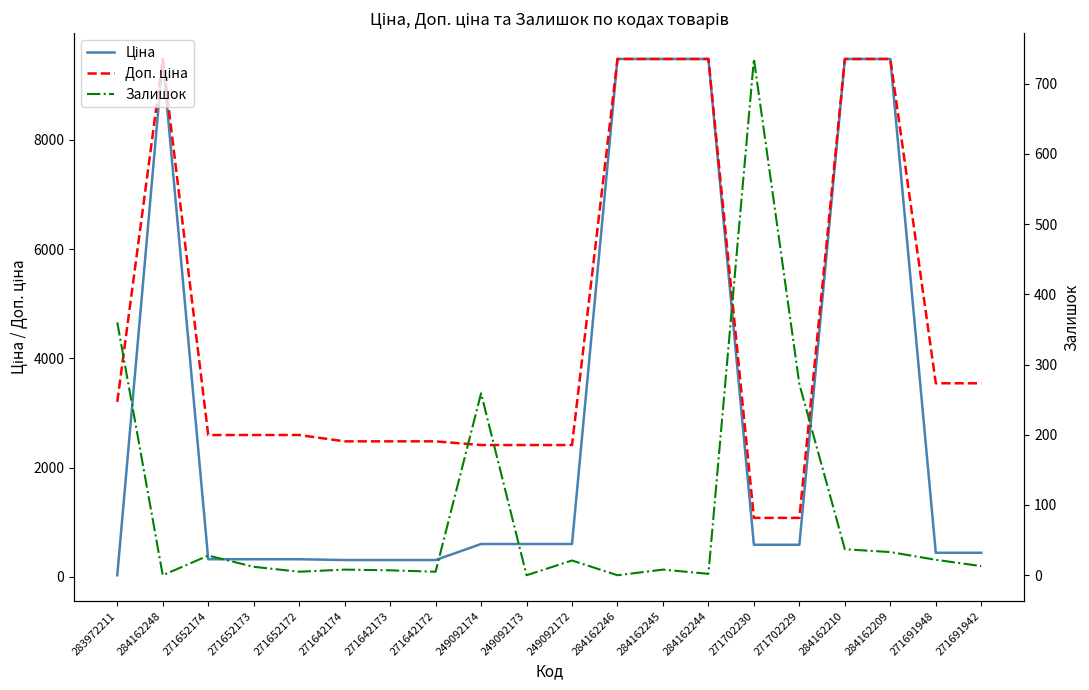

At which category does Доп. ціна reach its first local peak?

284162248